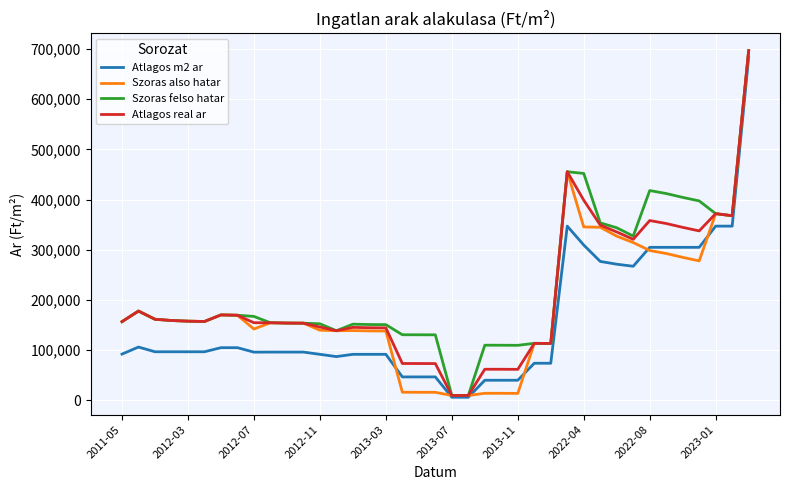

What is the maximum value shown in the chart?

696873